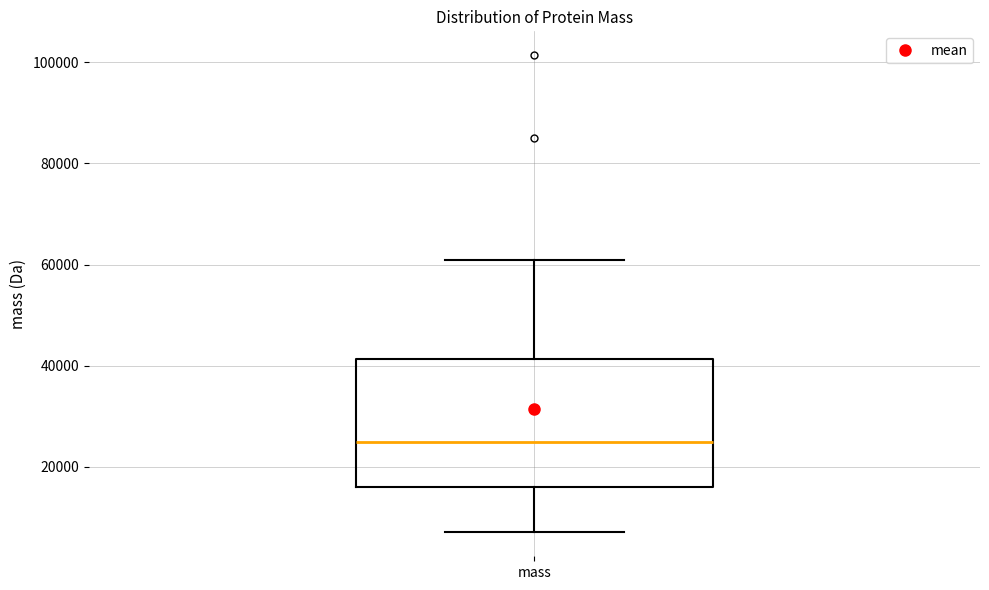

Read this box plot against the y-axis: the position of the median line, the range covered by the box, and the ends of both whiskers. The values are not printed on the chart, so give them approximately, as read against the axis.

median 24000, box 16000 to 42000, whiskers 8000 to 60000